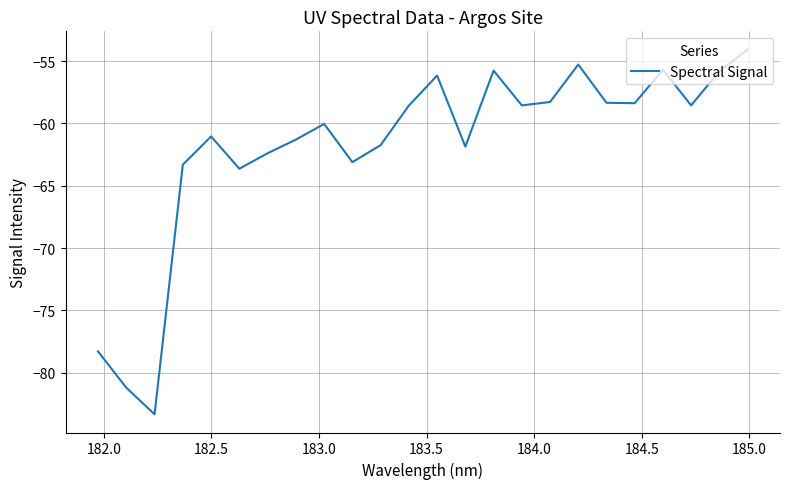

What is the greatest value displayed?

-54.1